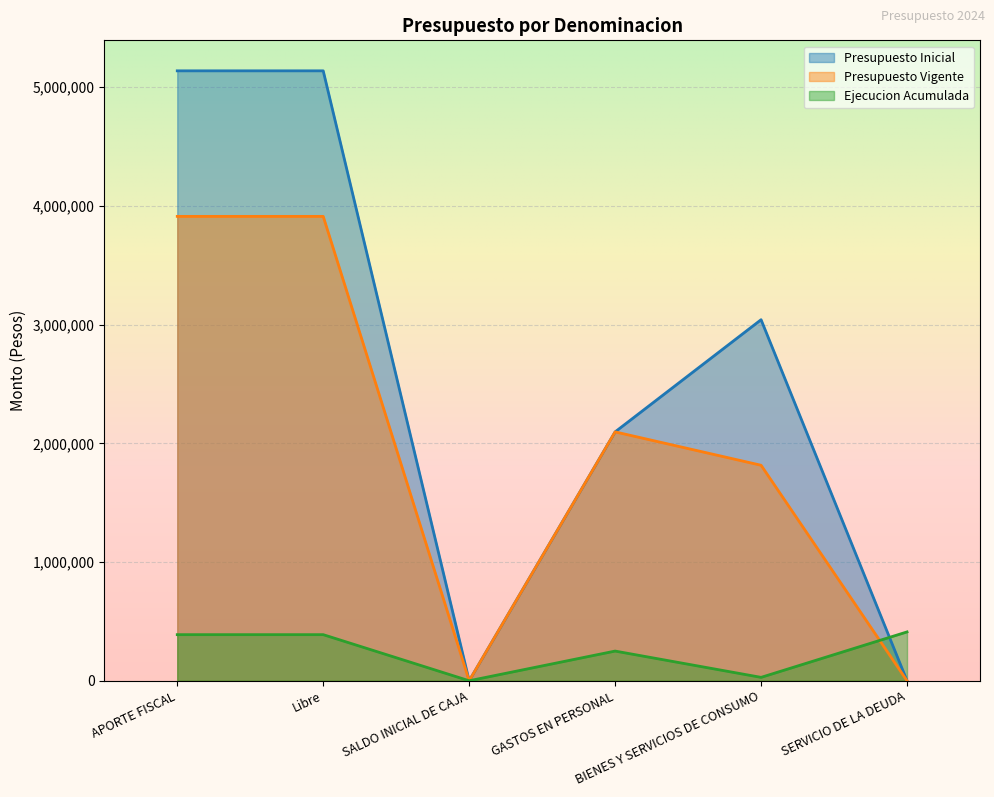

True or false: Ejecucion Acumulada has more than 0 interior local peaks.

True